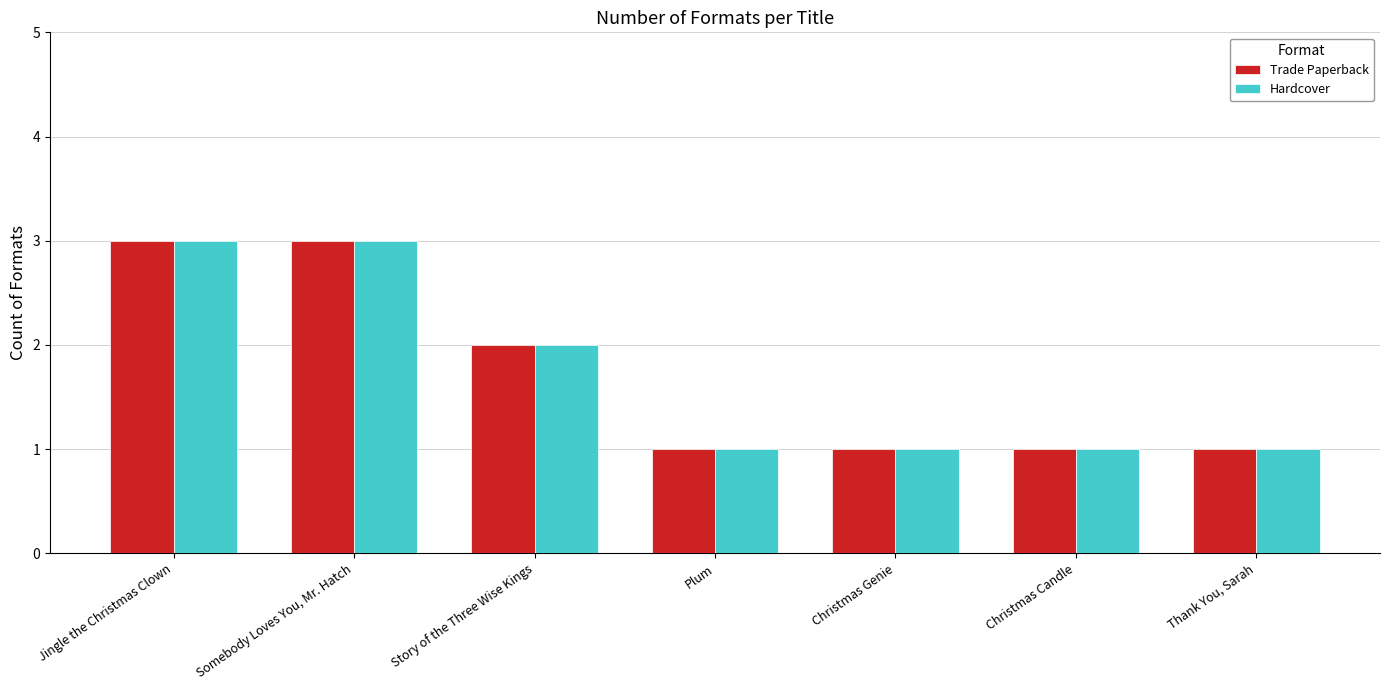

What is the difference between the Trade Paperback values at Jingle the Christmas Clown and Christmas Candle?

2